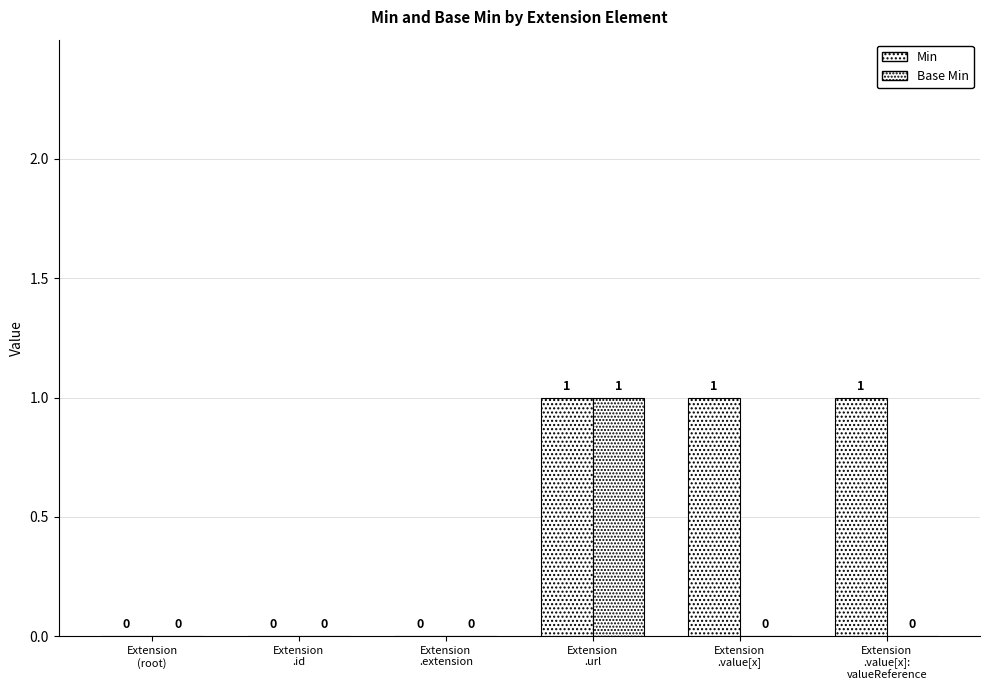

Reading left to right, list all the values displayed in this chart.

Min: Extension
(root)=0	Extension
.id=0	Extension
.extension=0	Extension
.url=1	Extension
.value[x]=1	Extension
.value[x]:
valueReference=1
Base Min: Extension
(root)=0	Extension
.id=0	Extension
.extension=0	Extension
.url=1	Extension
.value[x]=0	Extension
.value[x]:
valueReference=0